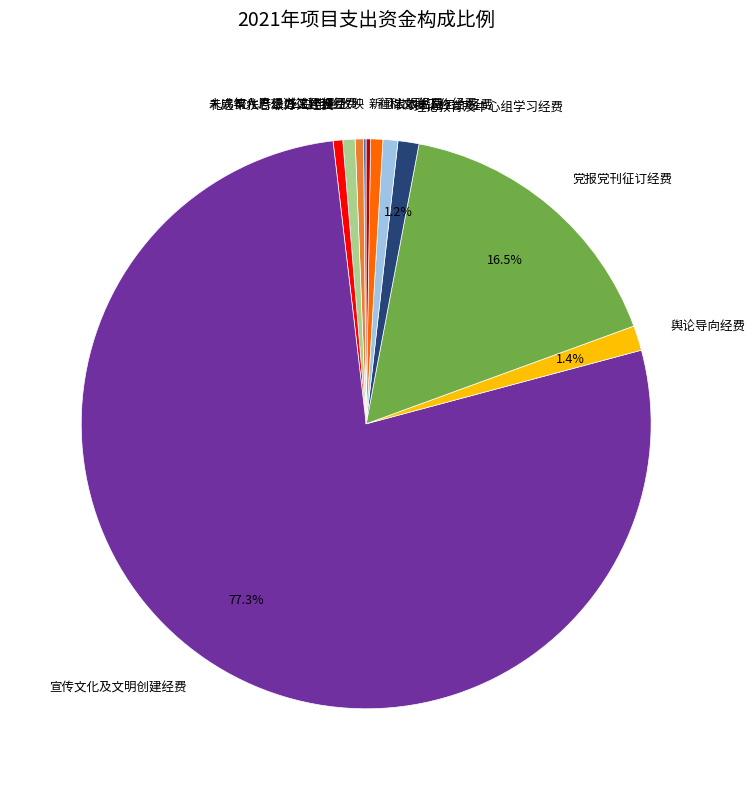

Which category has the biggest portion of the pie?

宣传文化及文明创建经费